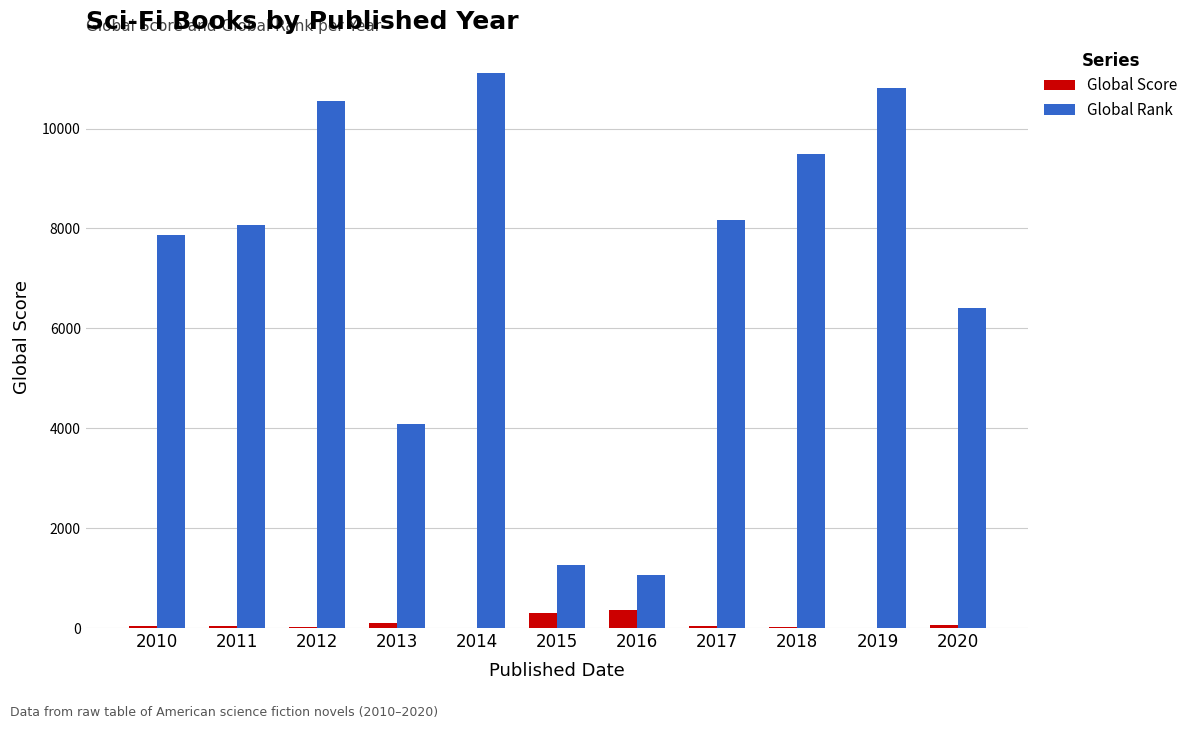

The value of Global Rank at 2013 is 7208. True or false?

False